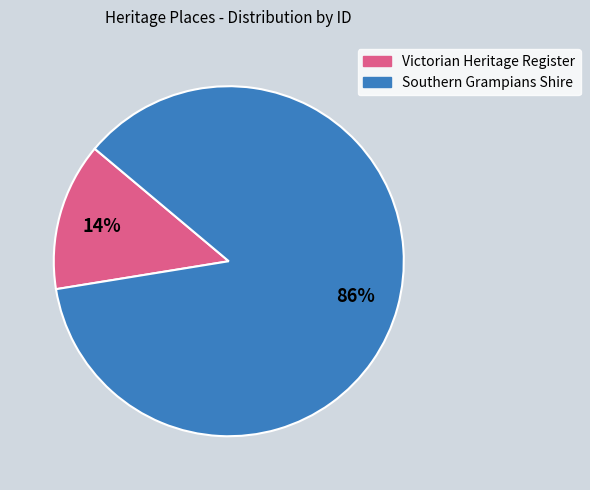

To the nearest percent, what percentage of the pie is Southern Grampians Shire?

86%